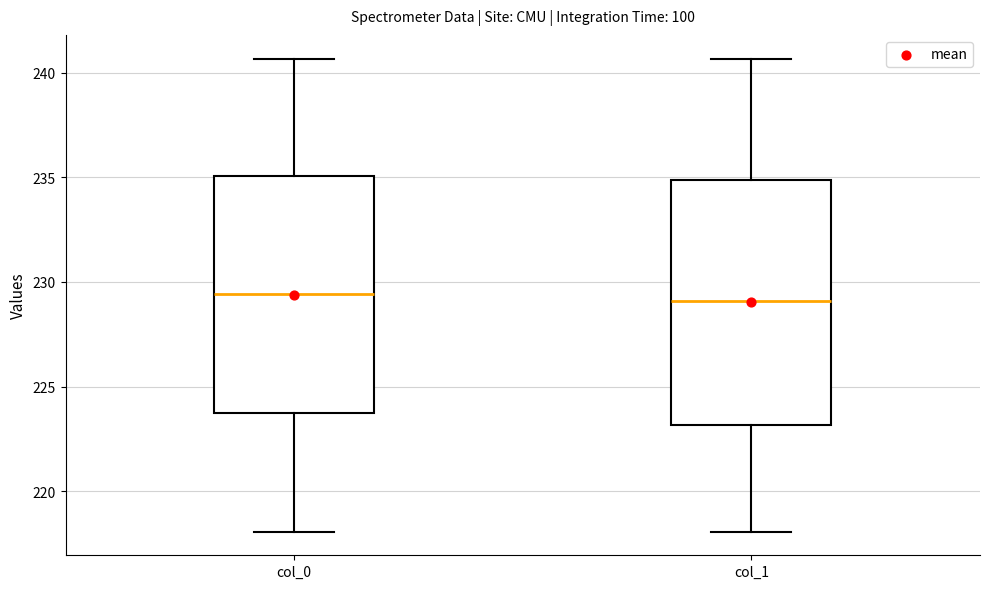

Reading left to right, transcribe this box plot: for each box, give where its median line is, the range the box spans, and where its two whiskers end, as read against the y-axis. The values are not printed on the chart, so give them approximately, as read against the axis.

col_0: median 229.5, box 223.5 to 235.0, whiskers 218.0 to 240.5
col_1: median 229.0, box 223.0 to 235.0, whiskers 218.0 to 240.5